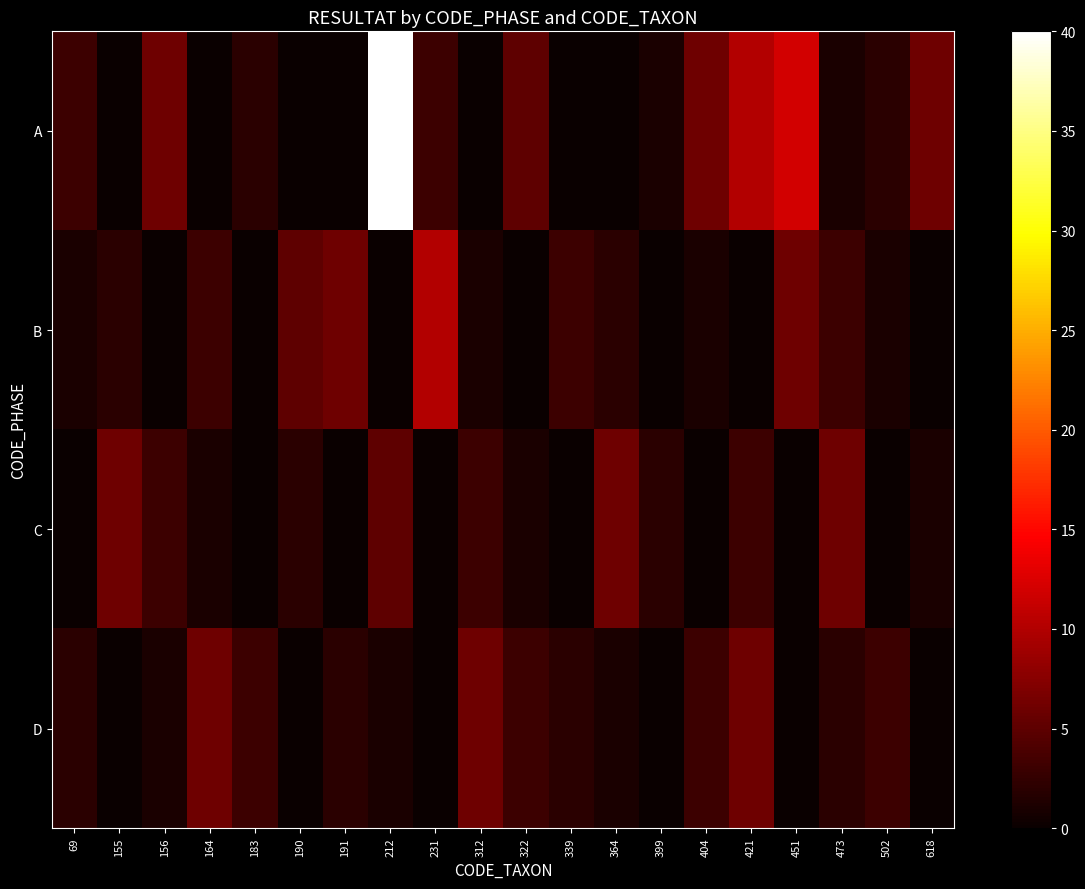

Which series has the widest spread of values?

A